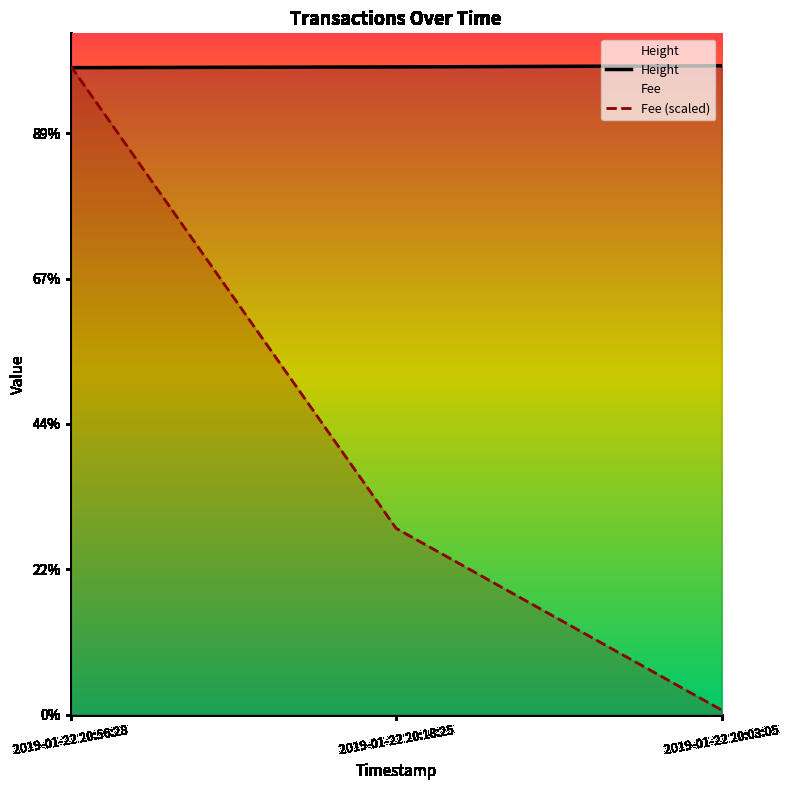

Reading right to left, transcribe all the data shown in this chart.

Height: 2019-01-22 20:03:05=4464.0	2019-01-22 20:18:25=4456.0	2019-01-22 20:56:28=4451.0
Fee (scaled): 2019-01-22 20:03:05=32.1	2019-01-22 20:18:25=1282.3	2019-01-22 20:56:28=4464.0